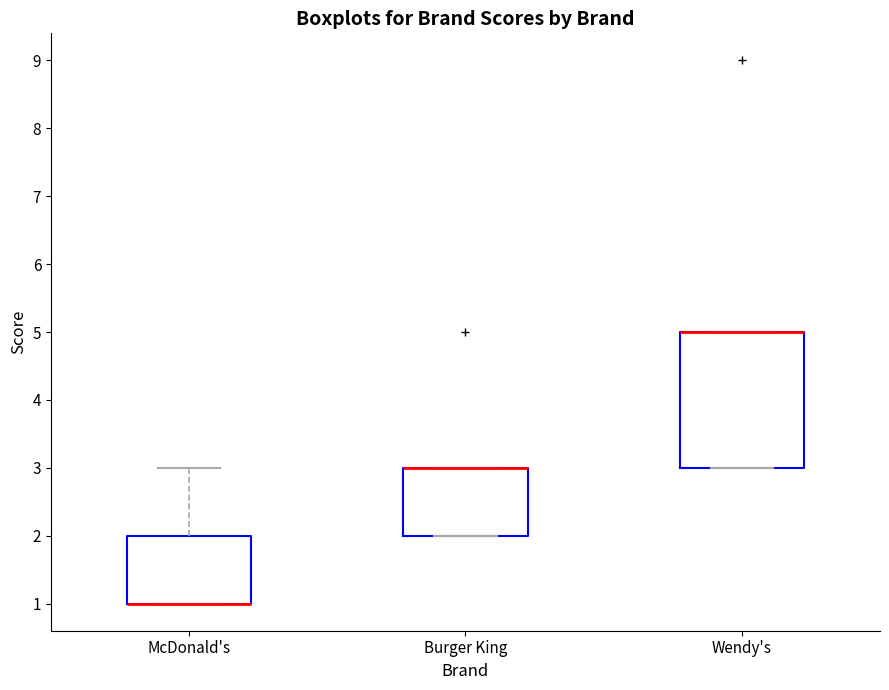

Reading left to right, read every box against the y-axis: the position of its median line, the range the box covers, and the ends of its whiskers. The values are not printed on the chart, so give them approximately, as read against the axis.

McDonald's: median 1 (drawn on the box's lower edge), box 1 to 2, whiskers 1 to 3
Burger King: median 3 (drawn on the box's upper edge), box 2 to 3, whiskers 2 to 3
Wendy's: median 5 (drawn on the box's upper edge), box 3 to 5, whiskers 3 to 5